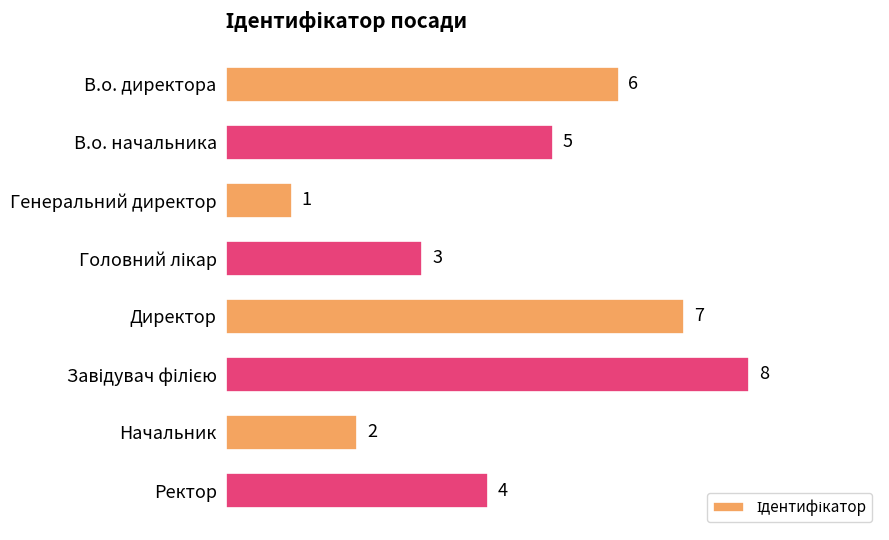

Reading top to bottom, what are all the values shown in this chart?

6	5	1	3	7	8	2	4